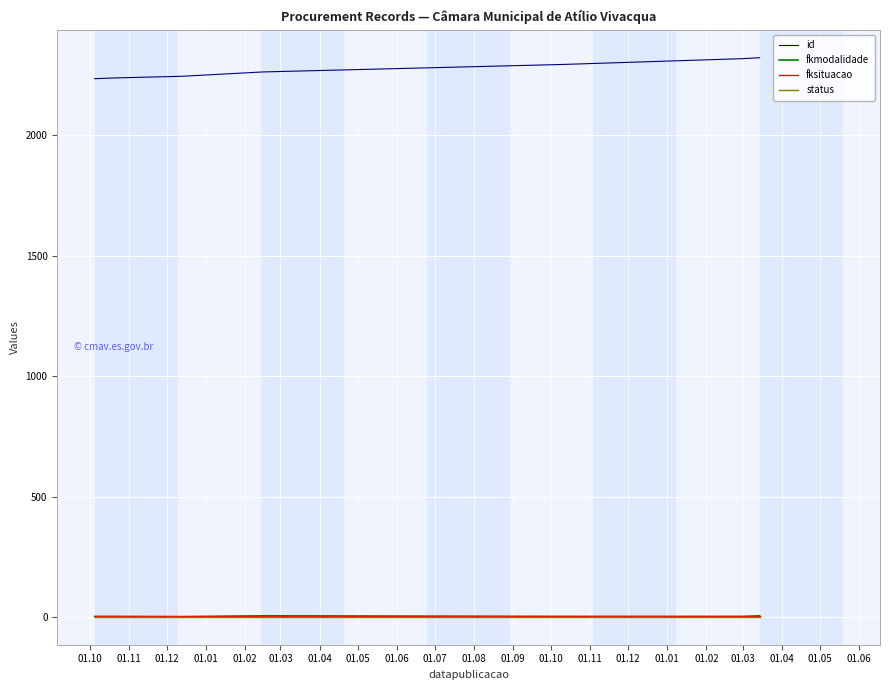

Between 01.11 and 01.04, which is larger?

01.11